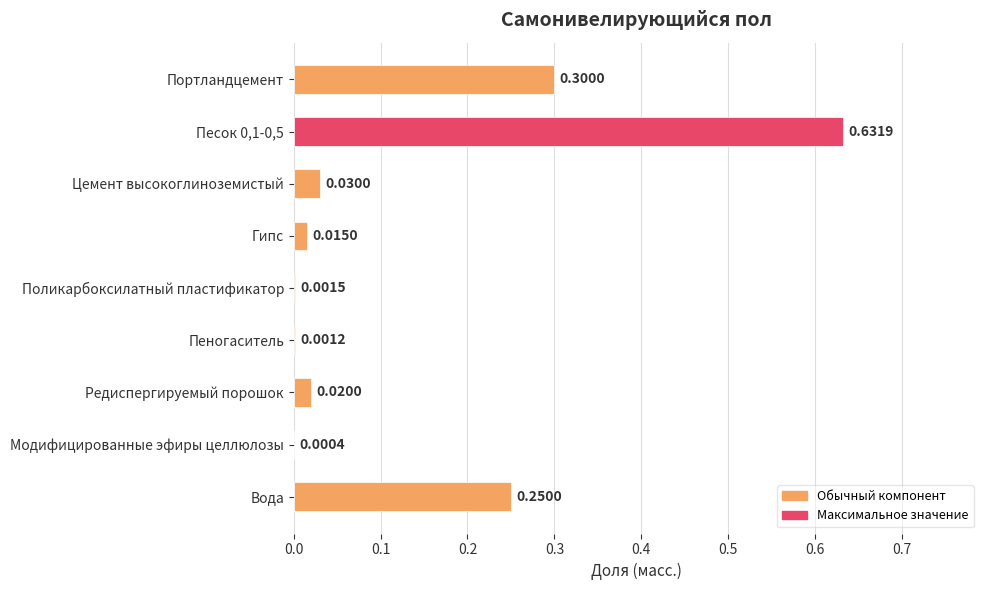

Are the bars horizontal?

Yes